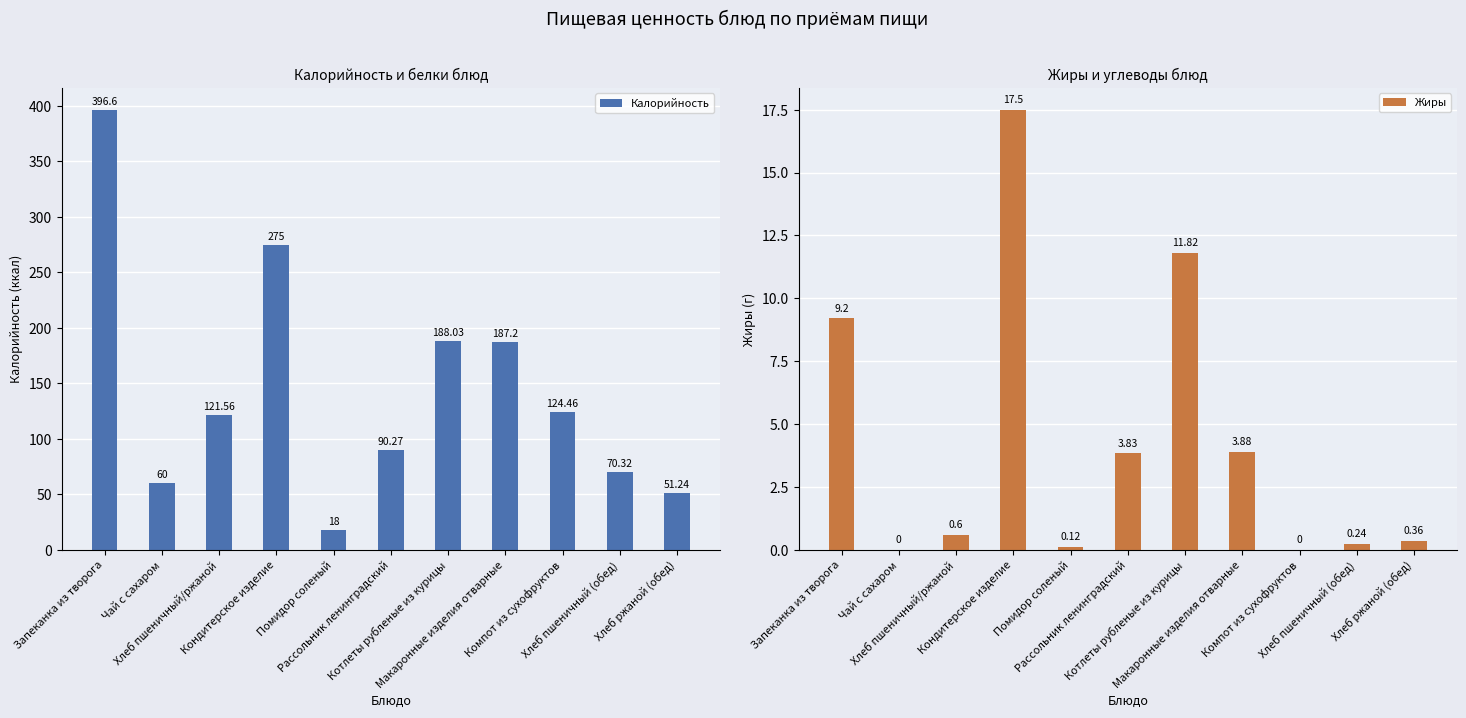

Which series has the largest total across all categories?

Калорийность